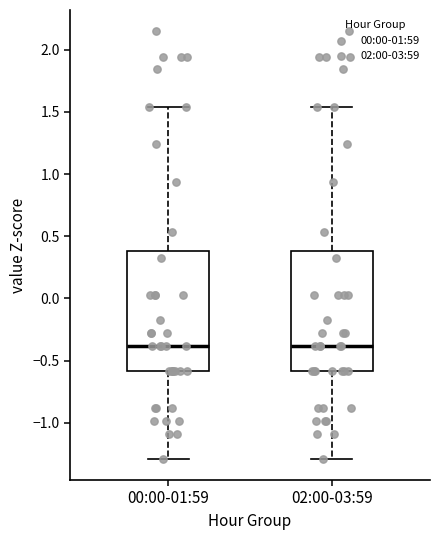

Reading left to right, transcribe this box plot: for each box, give where its median line is, the range the box spans, and where its two whiskers end, as read against the y-axis. The values are not printed on the chart, so give them approximately, as read against the axis.

00:00-01:59: median -0.40, box -0.60 to 0.40, whiskers -1.30 to 1.55
02:00-03:59: median -0.40, box -0.60 to 0.40, whiskers -1.30 to 1.55